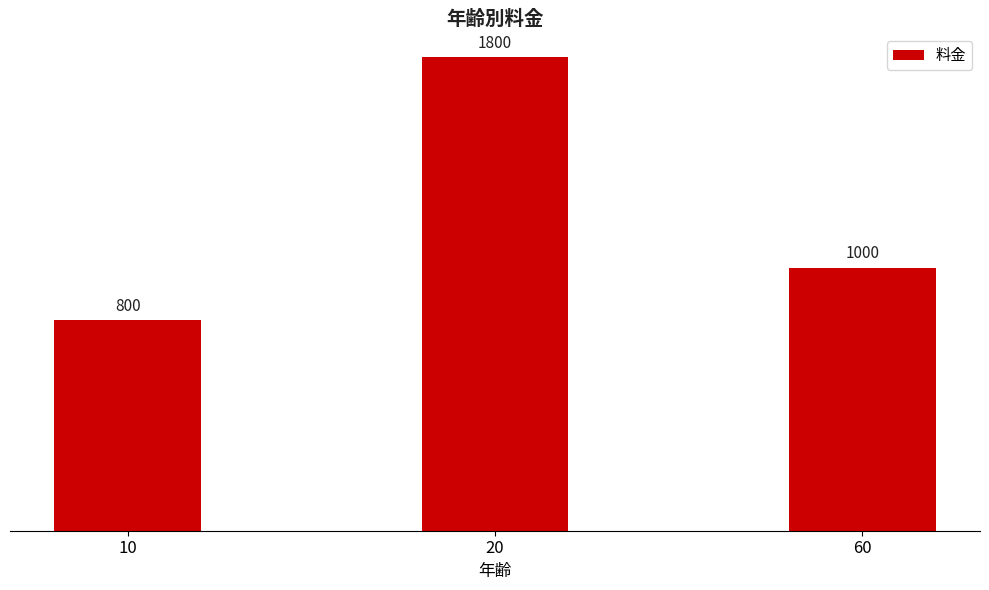

Read the value at 10.

800